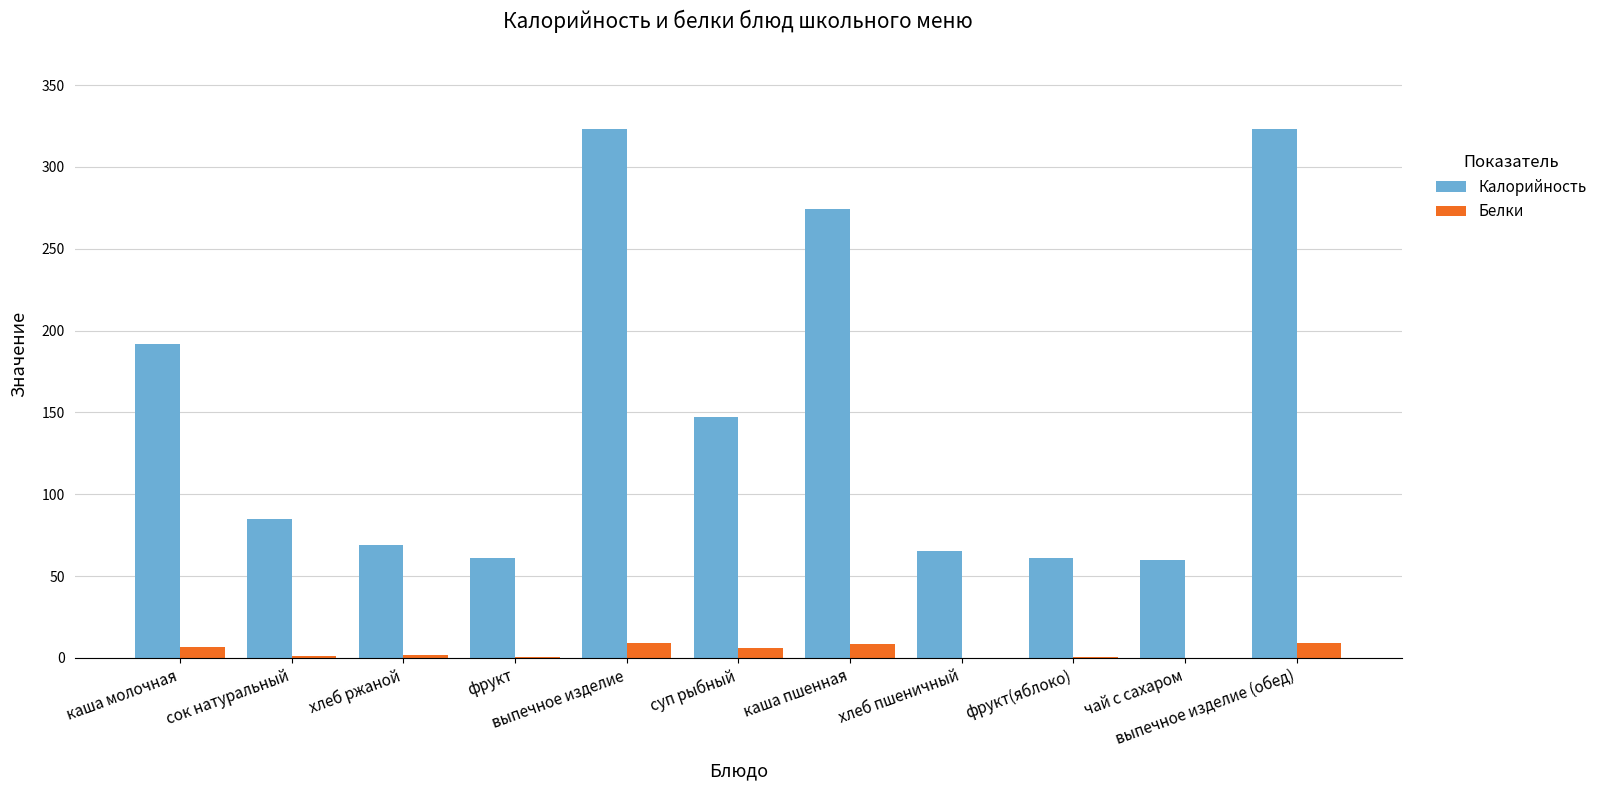

What is the sum of all Калорийность values?

1662.2